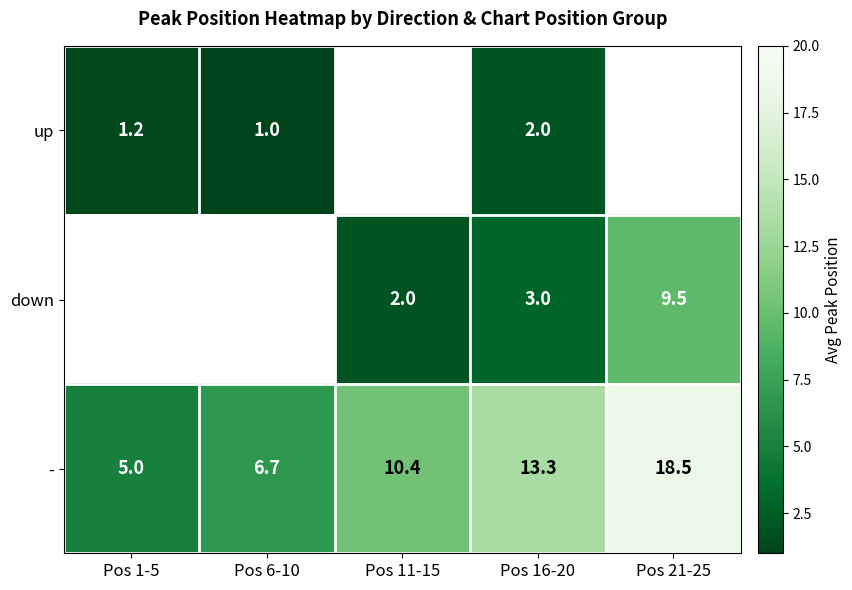

Between Pos 16-20 and Pos 21-25, which series saw the biggest shift?

down